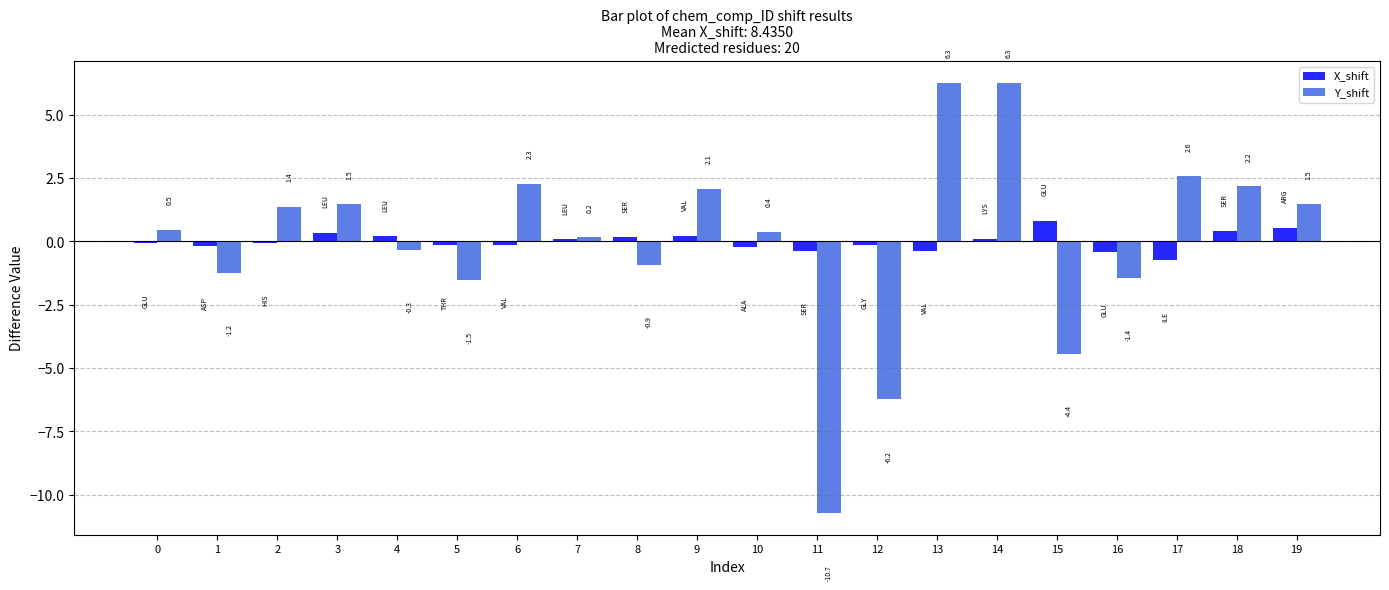

What is the difference between the highest and lowest values at 1?

1.1